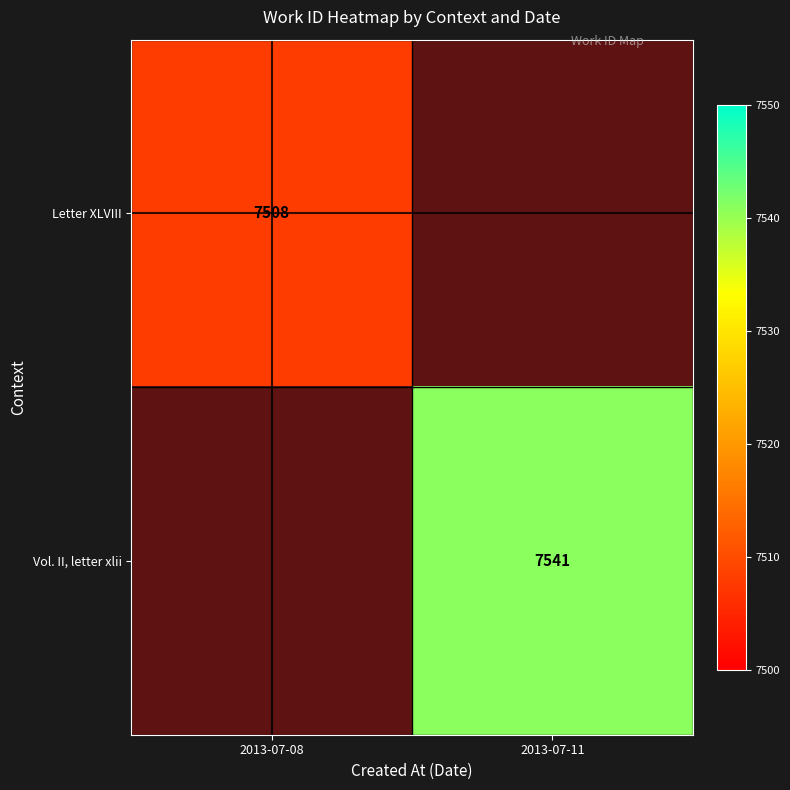

Is it true that Letter XLVIII equals 3183 at 2013-07-08?

False